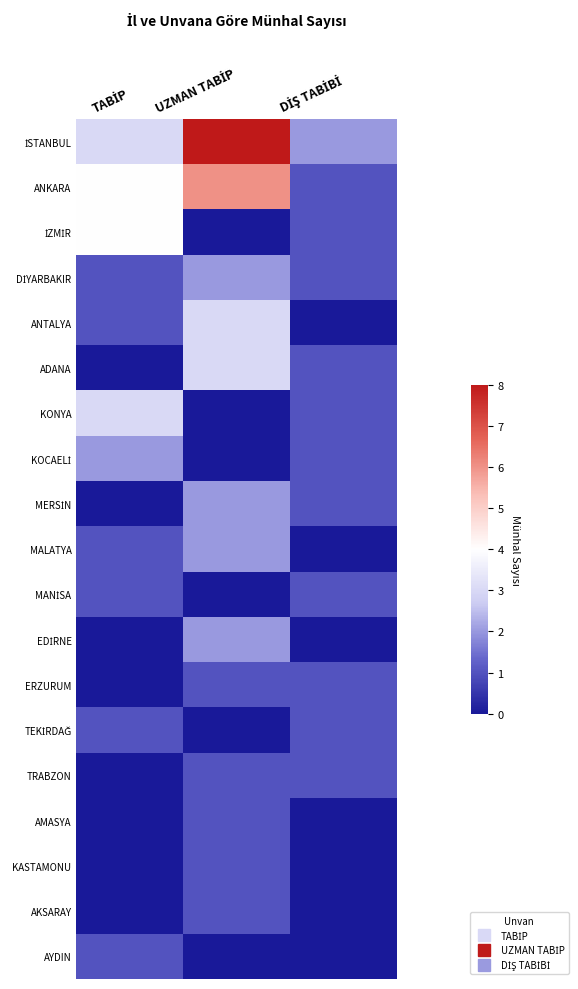

At which category is the sum across all series the highest?

UZMAN TABİP